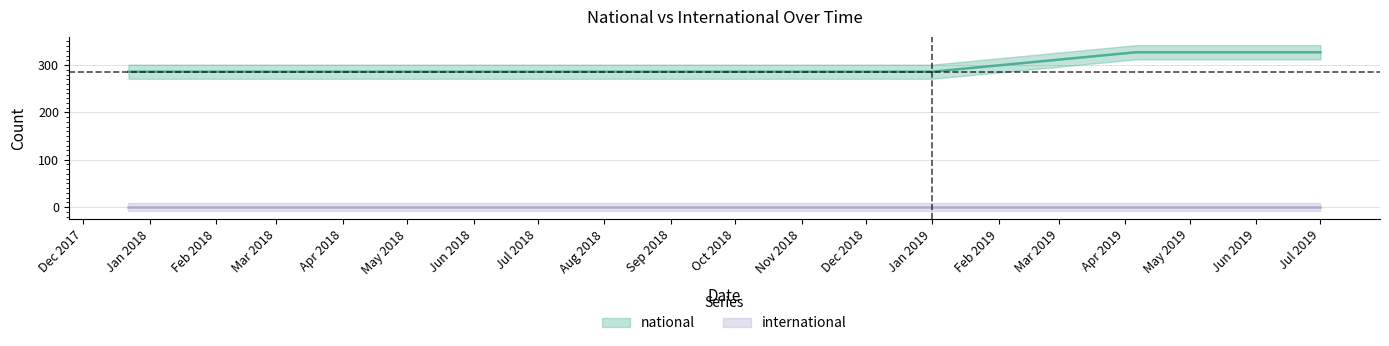

The value at 2018-09-28 is 439. True or false?

False